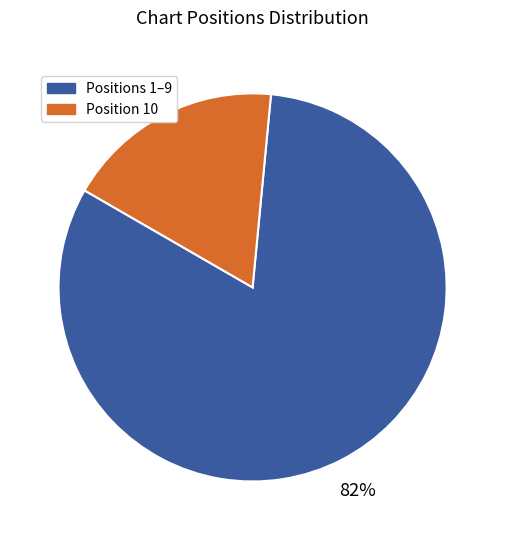

To the nearest percent, what is the difference between the largest and smallest slice percentages?

64%